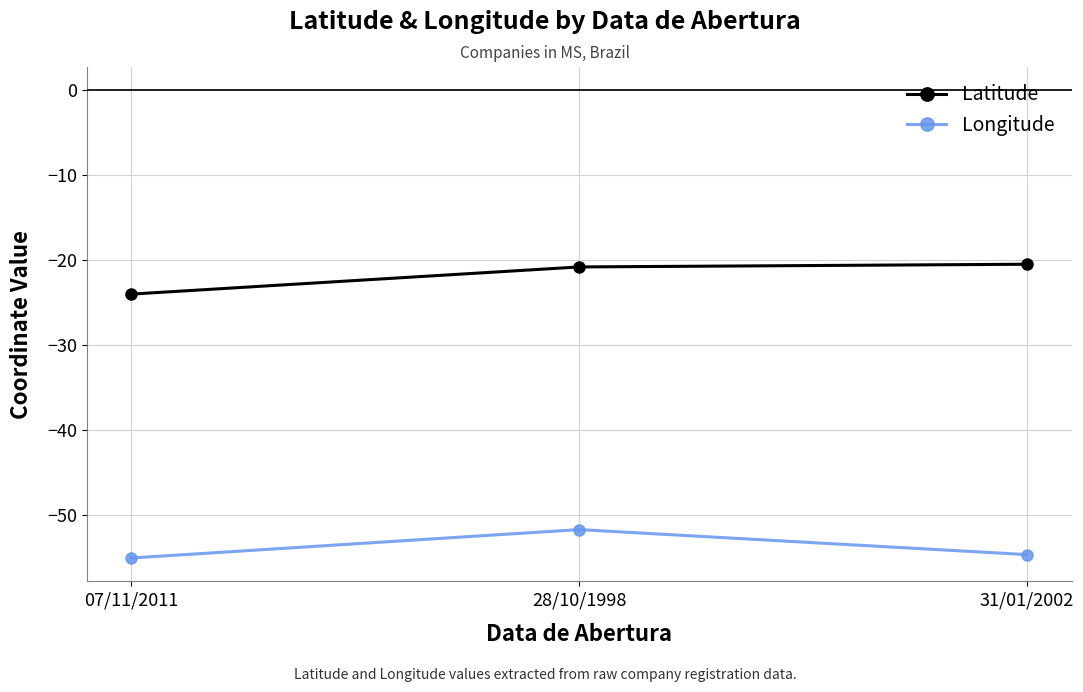

What is the spread (max minus min) of values at 28/10/1998?

30.9